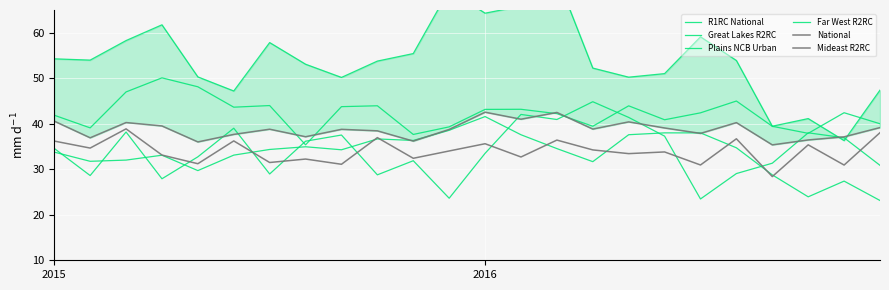

How many lines are shown in the chart?

6